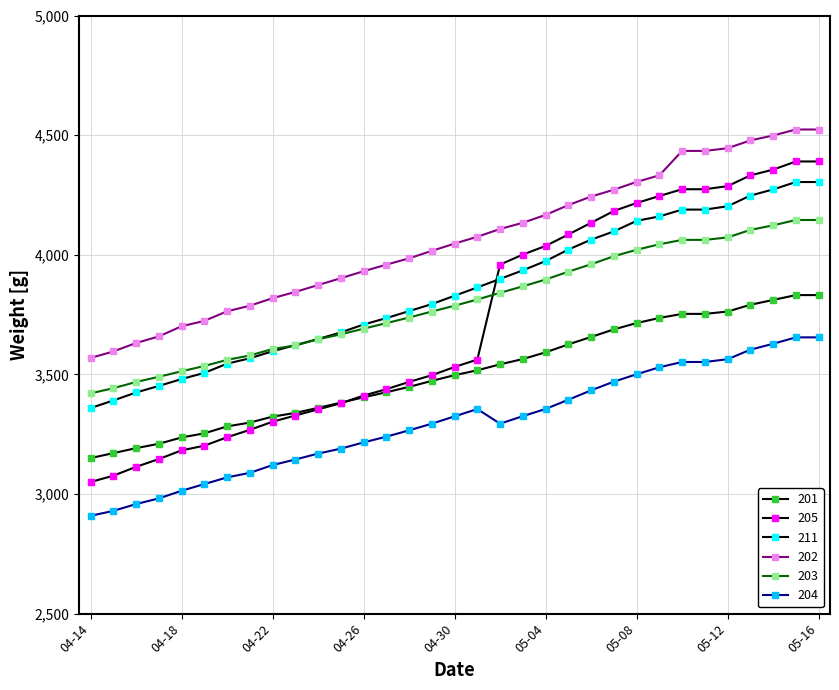

Count the number of data series in this chart.

6